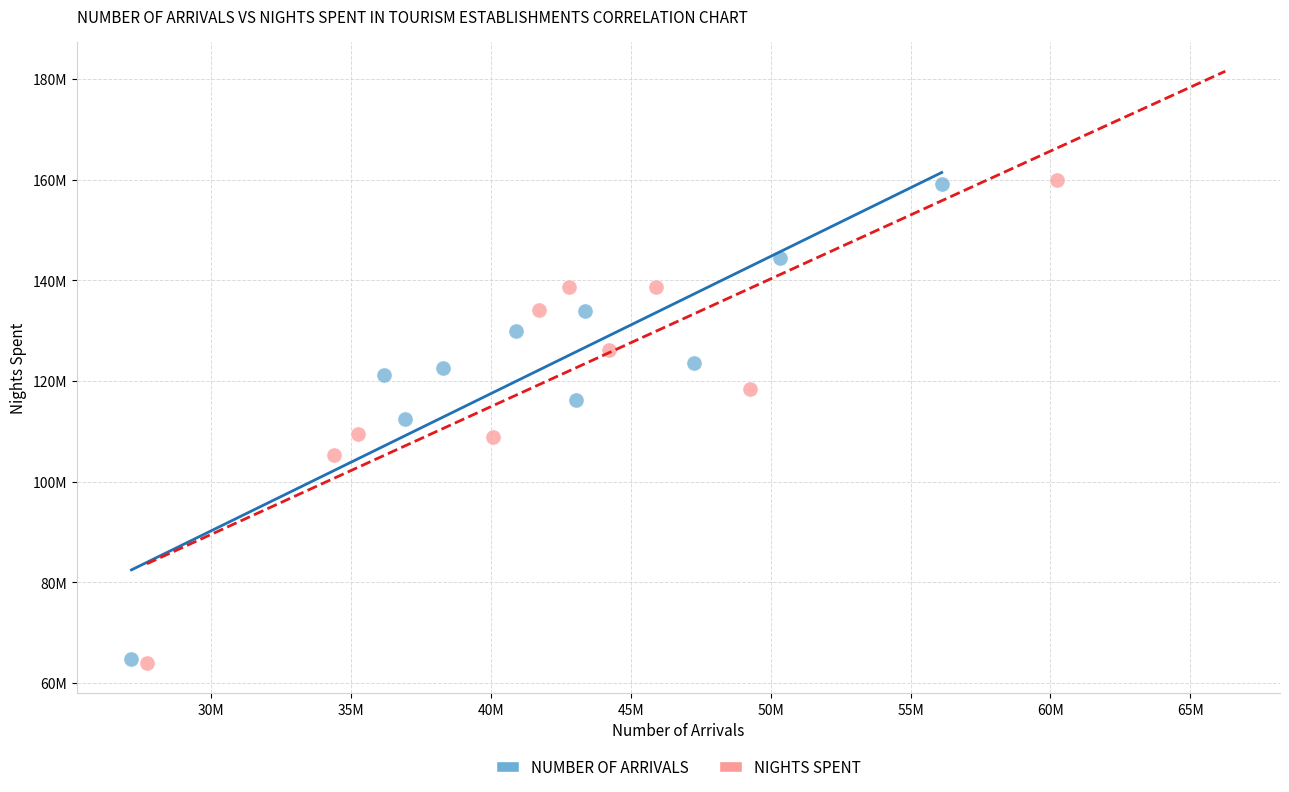

What are all the series names shown in the legend?

NUMBER OF ARRIVALS, NIGHTS SPENT